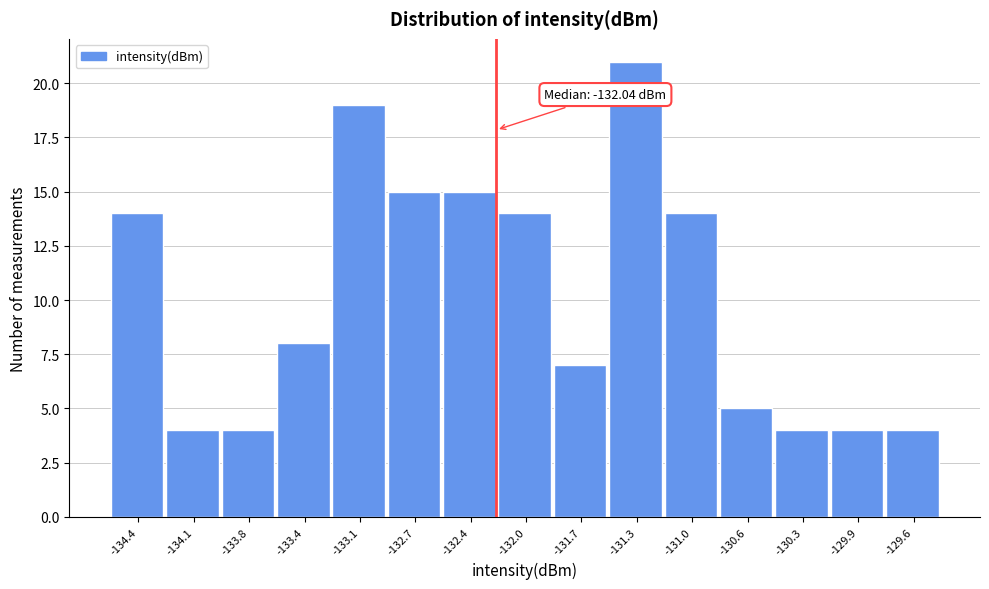

Reading right to left, transcribe all the data shown in this chart.

4	4	4	5	14	21	7	14	15	15	19	8	4	4	14